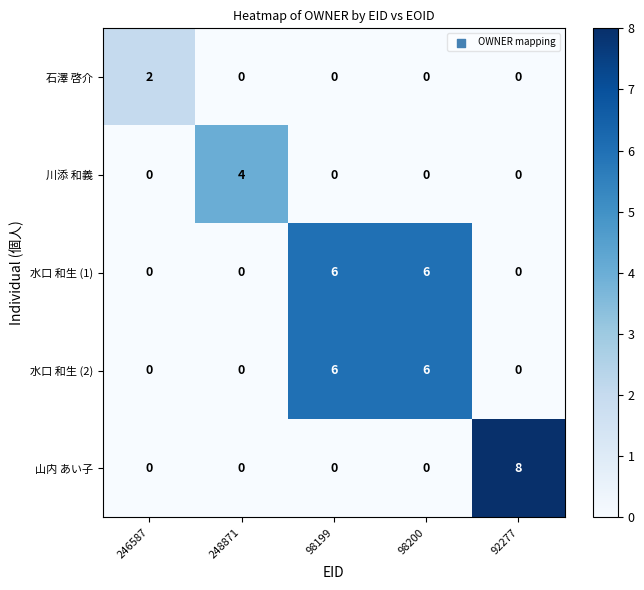

Which series has the widest spread of values?

山内 あい子